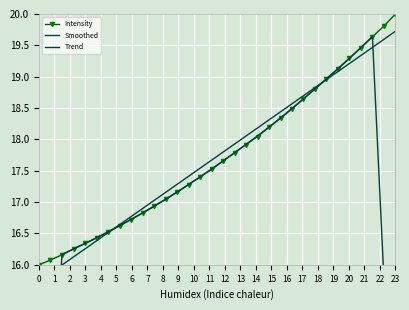

True or false: Intensity has more than 1 interior local peaks.

False